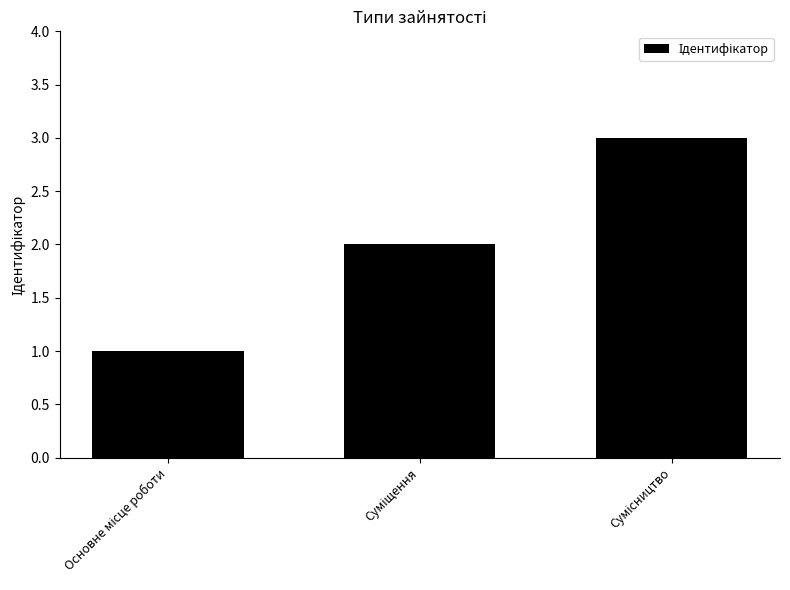

What is the sum of all values?

6